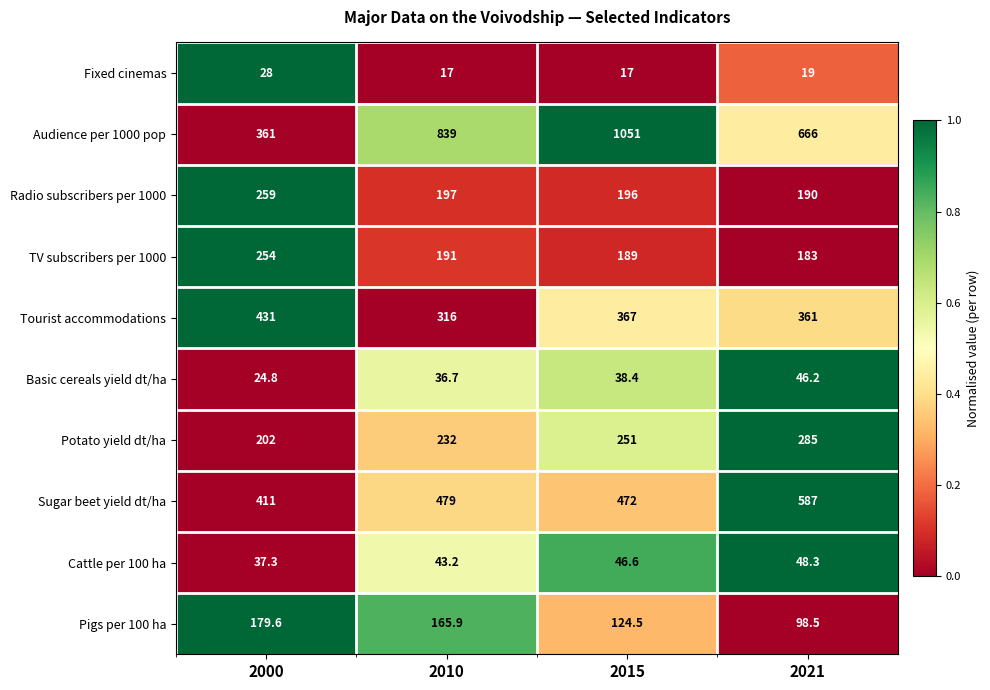

How many categories are shown in the chart?

4